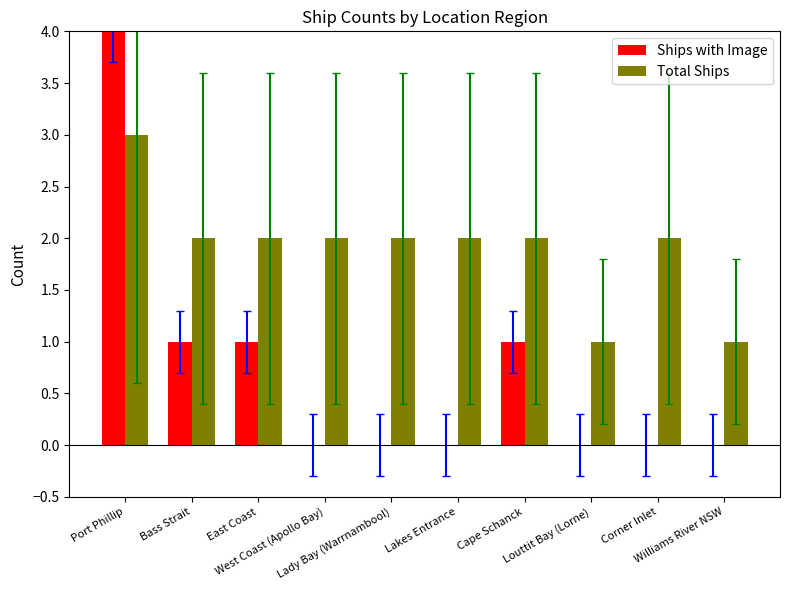

Which series changed the most between West Coast (Apollo Bay) and Louttit Bay (Lorne)?

Total Ships